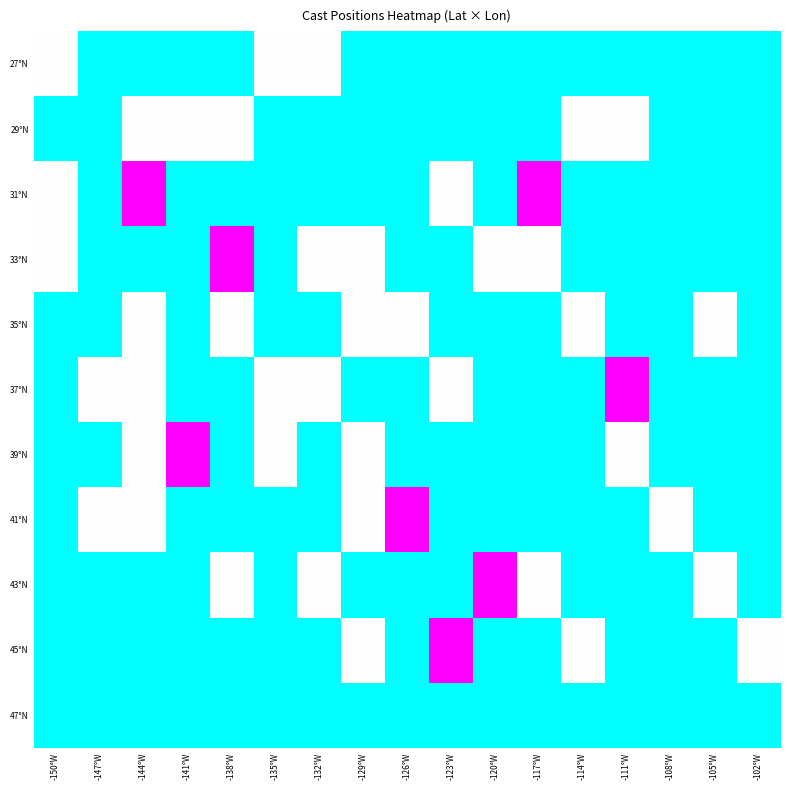

What is the spread (max minus min) of values at -114°W?

0.5